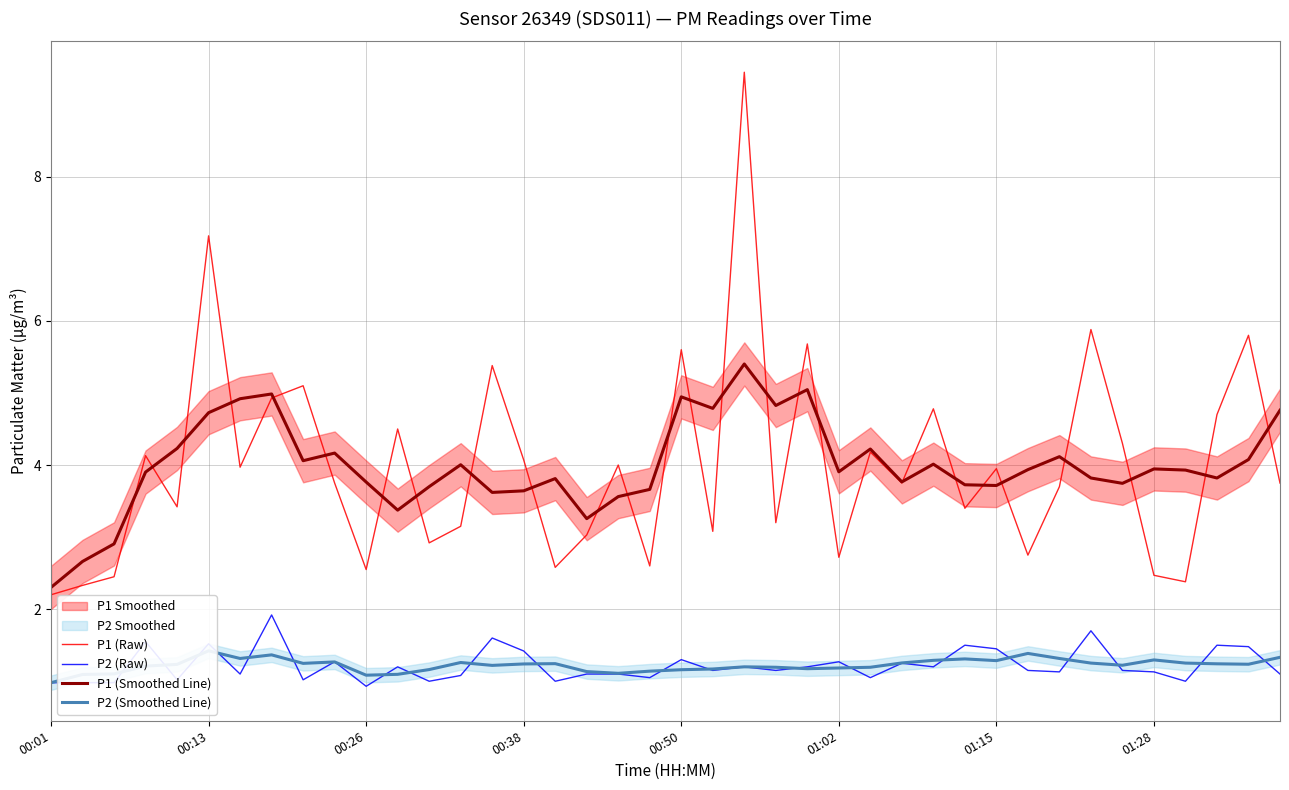

What is the lowest value of the P1 (Smoothed Line) series?

2.3